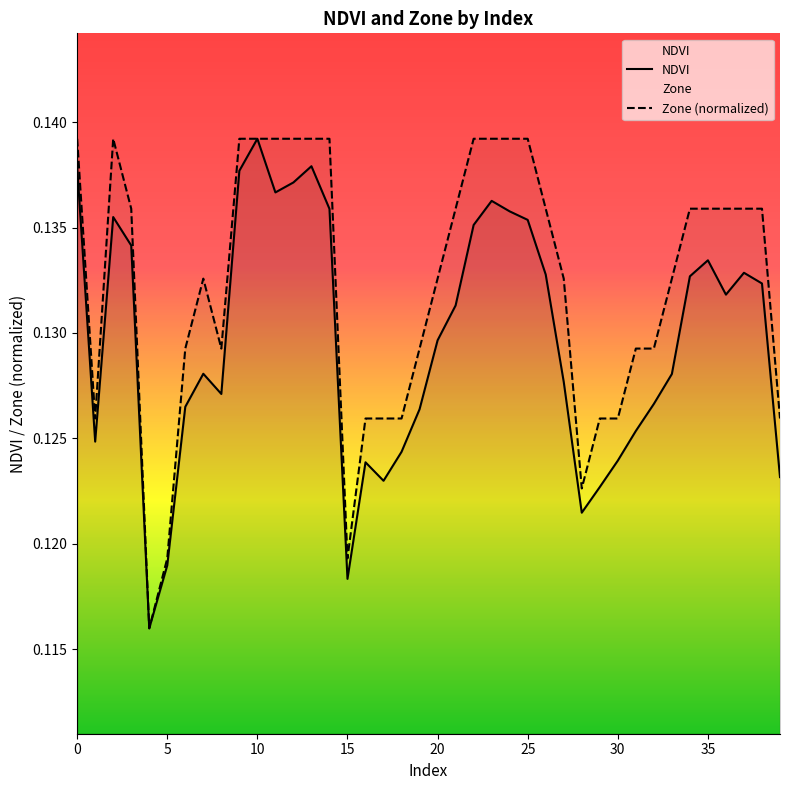

Count the number of data series in this chart.

2